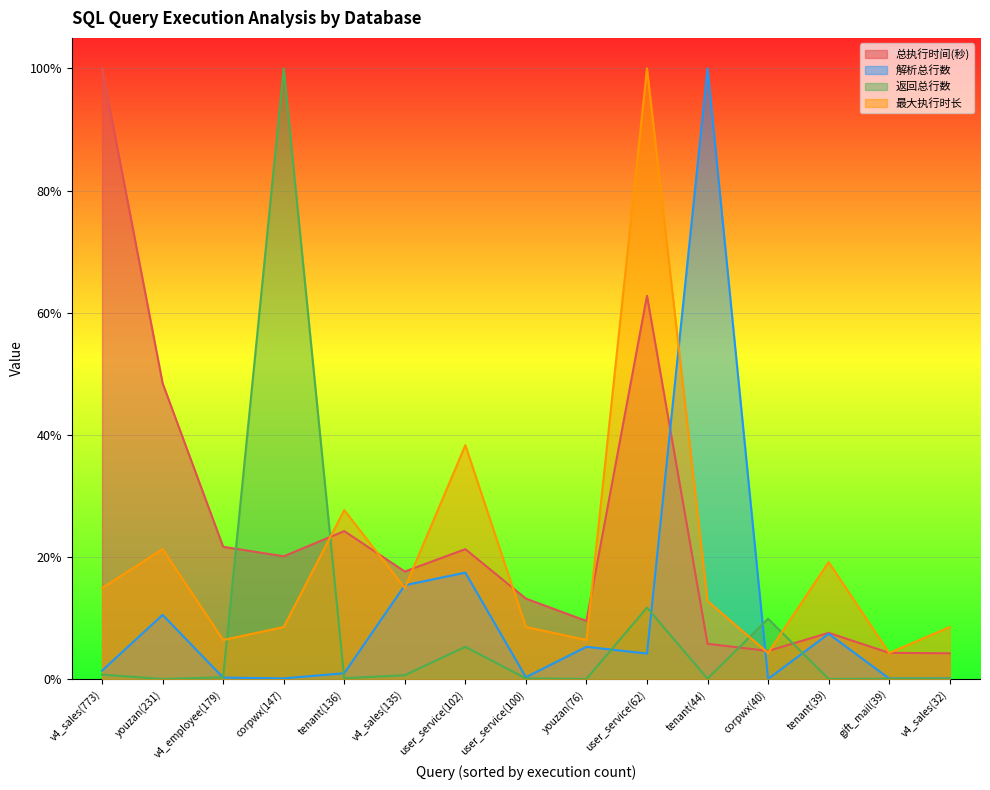

How many data points in 返回总行数 are above 0?

13